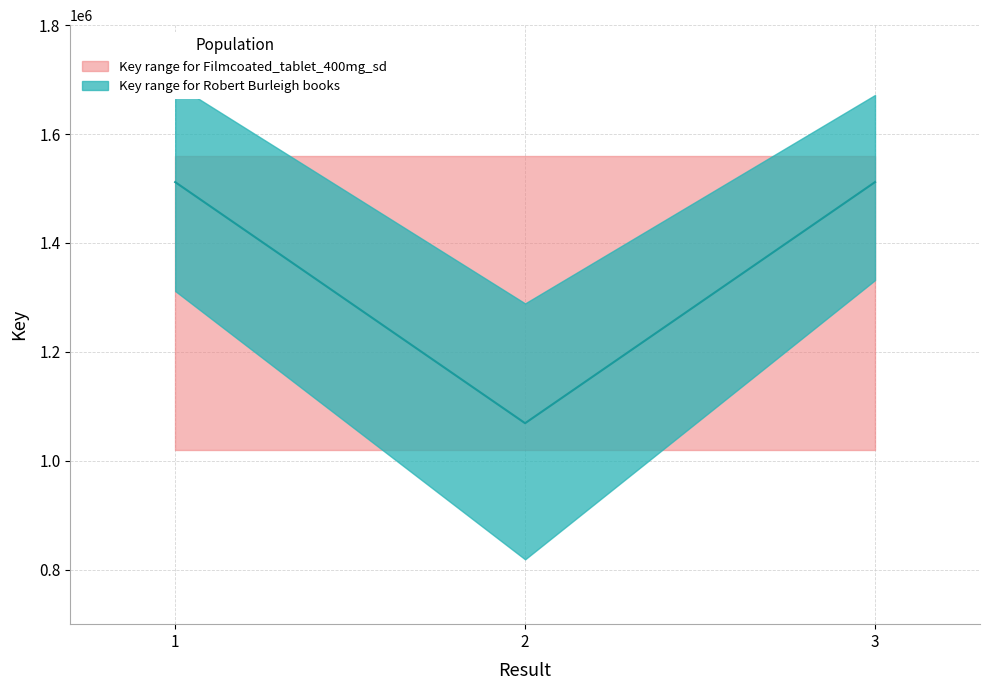

What is the greatest value displayed?

1511815